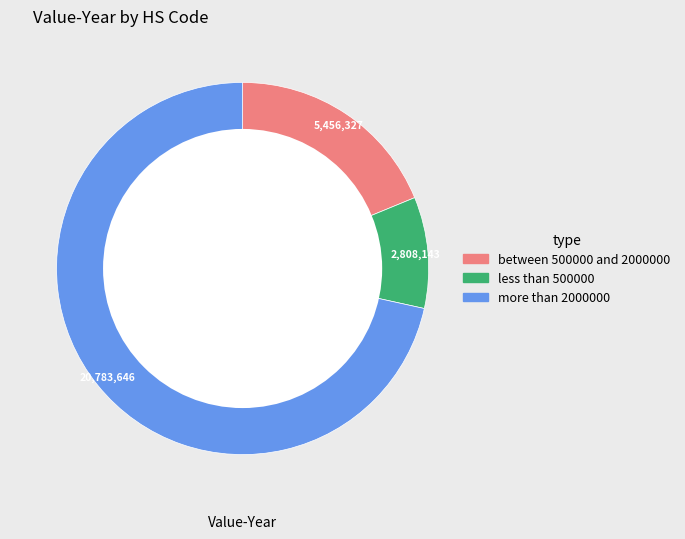

Is there a majority slice in this chart?

Yes